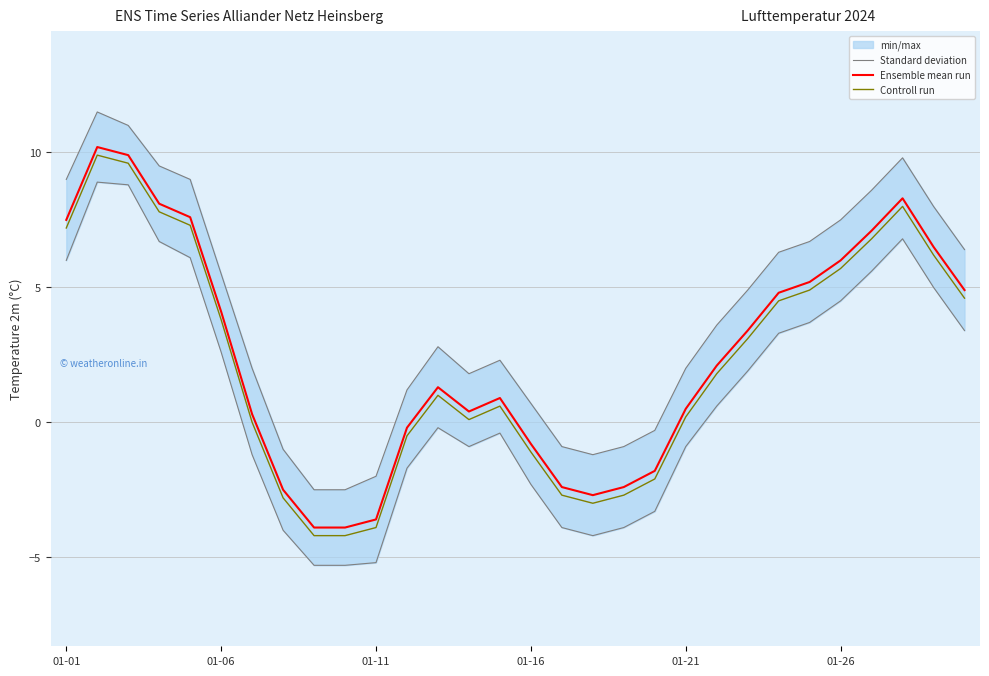

What is the highest value of the Ensemble mean run series?

10.2